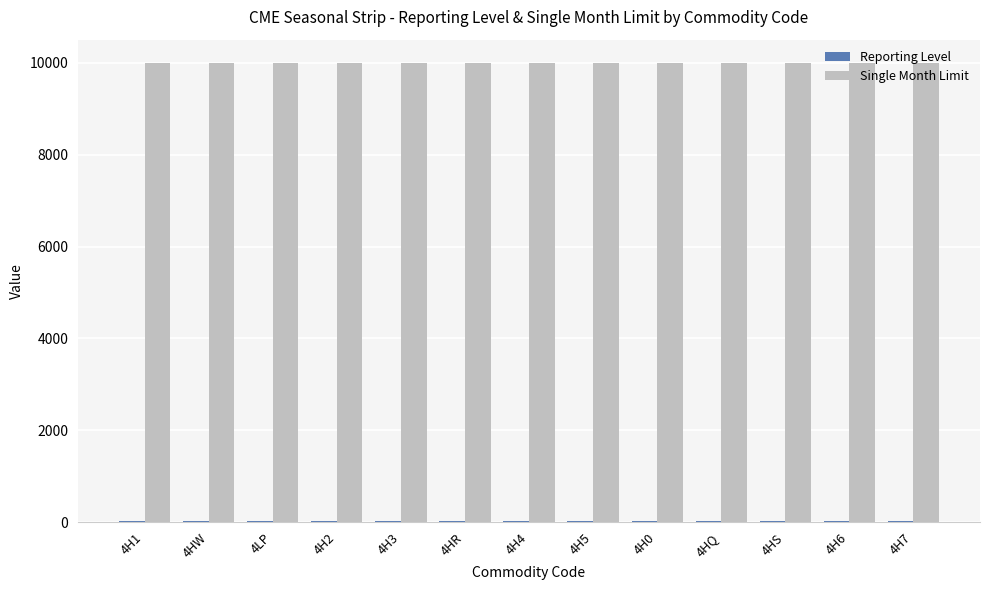

What is the maximum value shown in the chart?

10000